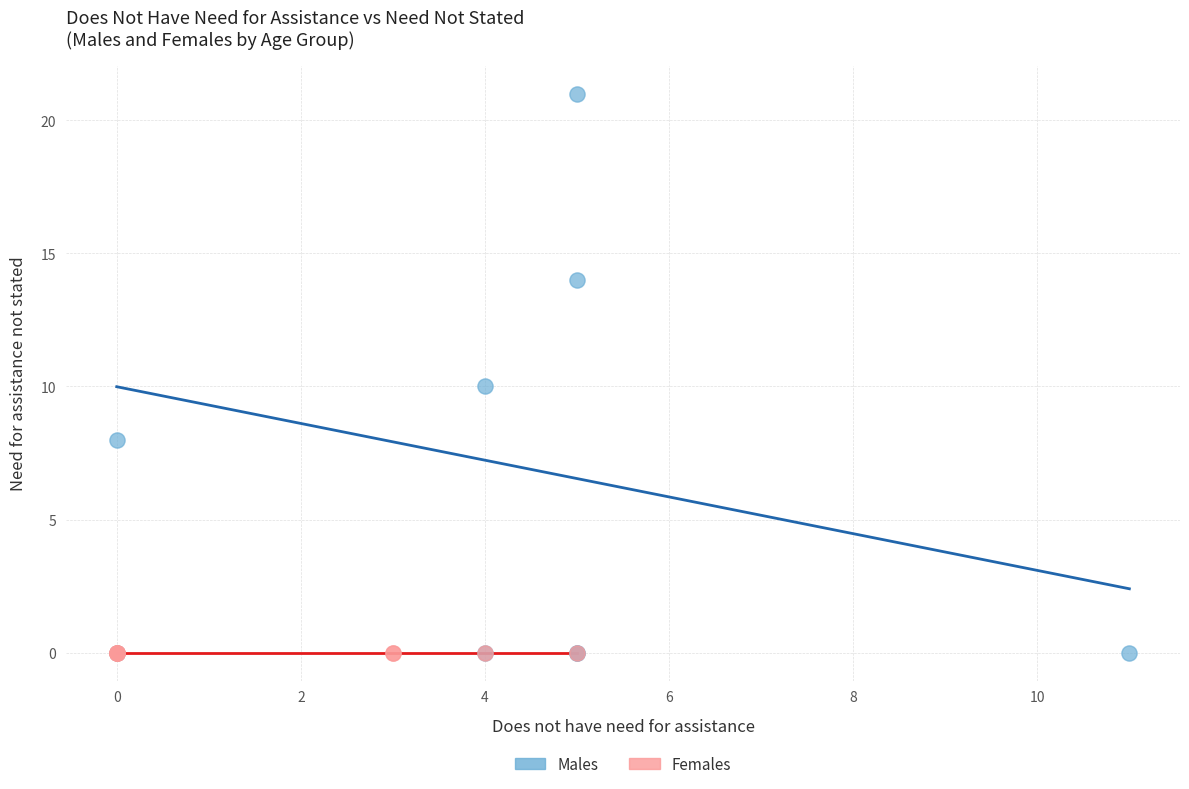

Which series contains the highest Y value?

Males